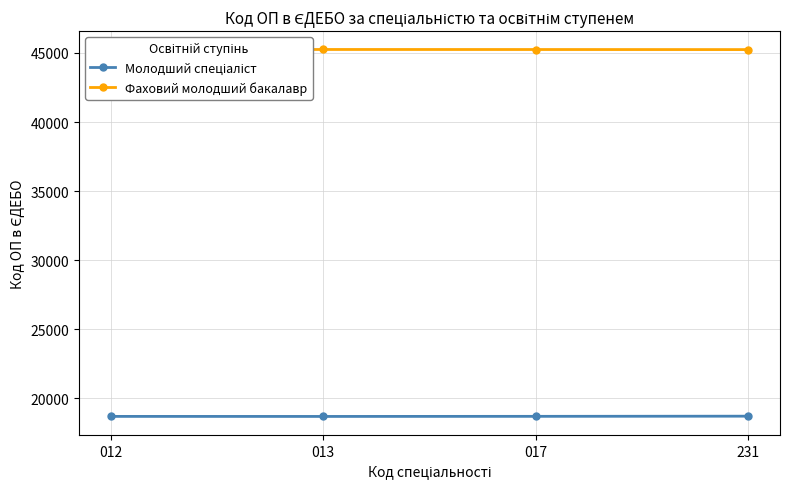

What is the value of the Фаховий молодший бакалавр point at the 3rd from the left?

45249